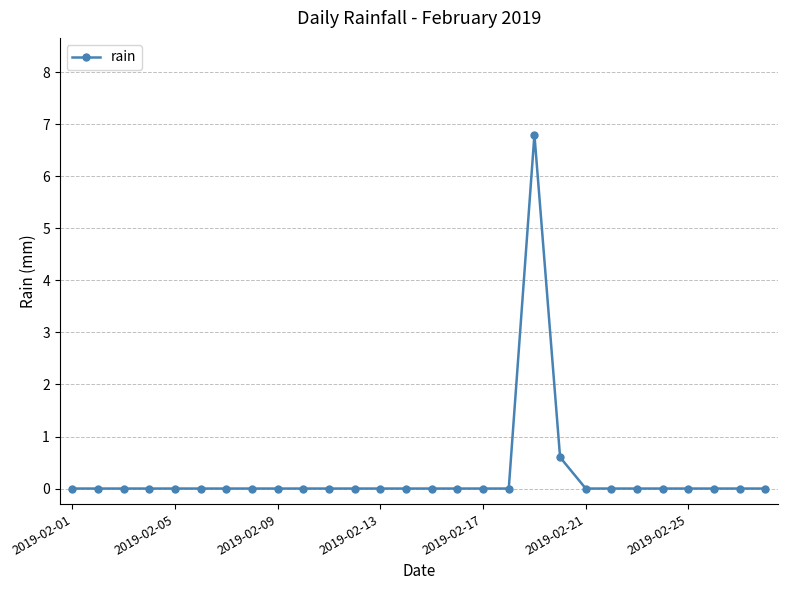

Is this an area chart (filled region under the line)?

No